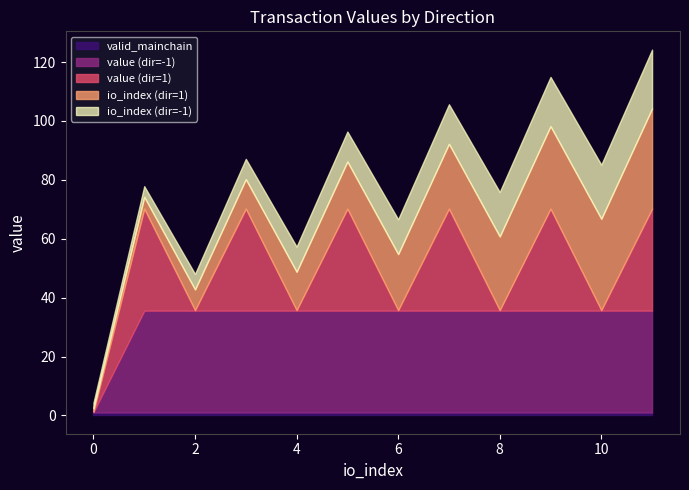

Does the chart have visible grid lines?

No